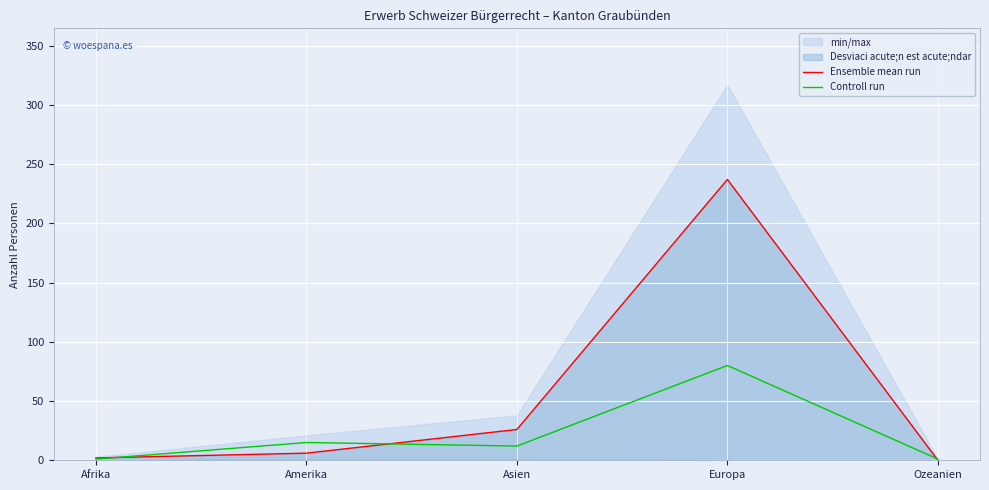

How many interior local peaks does the Ensemble mean run series have?

1